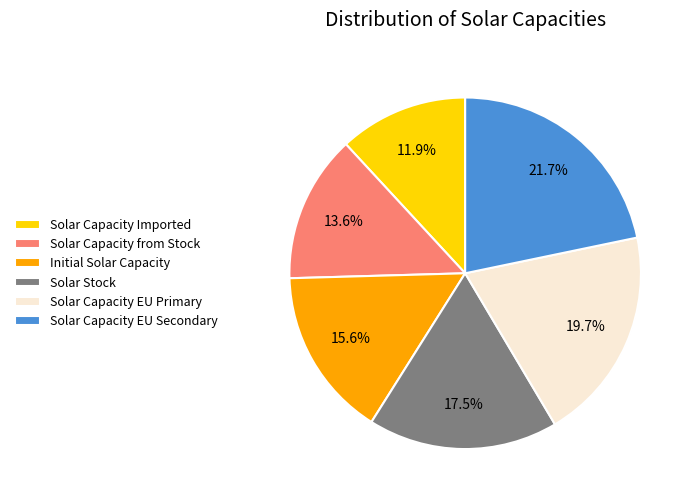

Rank the categories by value from highest to lowest.

Solar Capacity EU Secondary, Solar Capacity EU Primary, Solar Stock, Initial Solar Capacity, Solar Capacity from Stock, Solar Capacity Imported